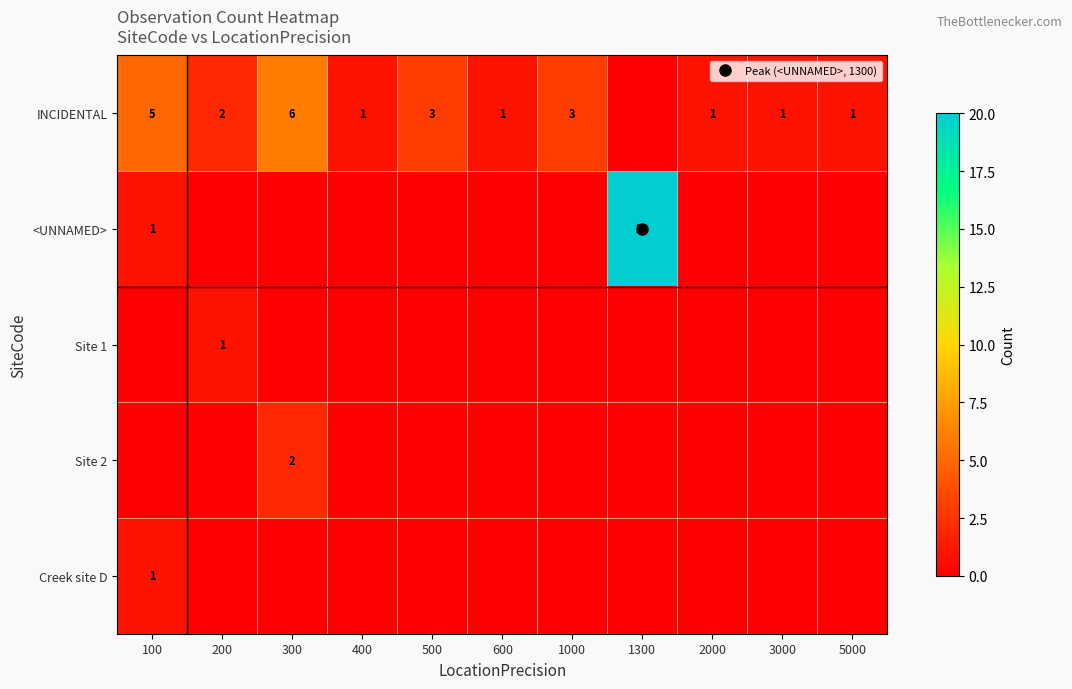

Rank the categories by Site 2 value from highest to lowest.

300, 100, 200, 400, 500, 600, 1000, 1300, 2000, 3000, 5000